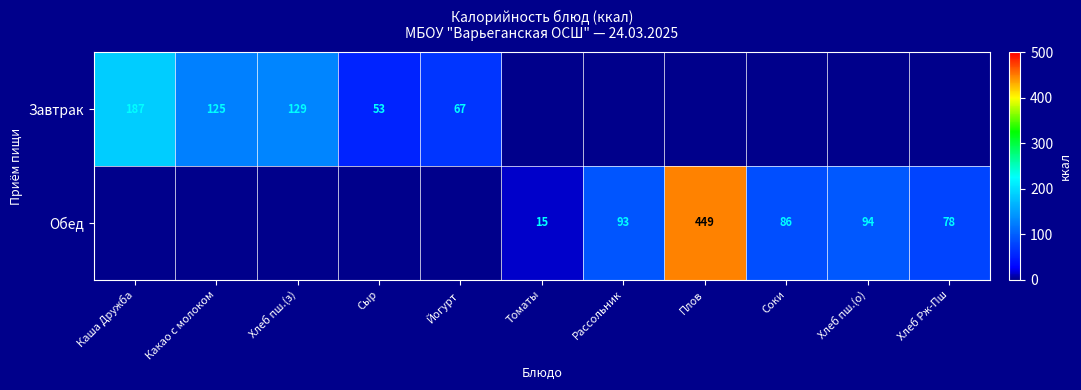

What is the sum of the Обед values at Томаты and Соки?

101